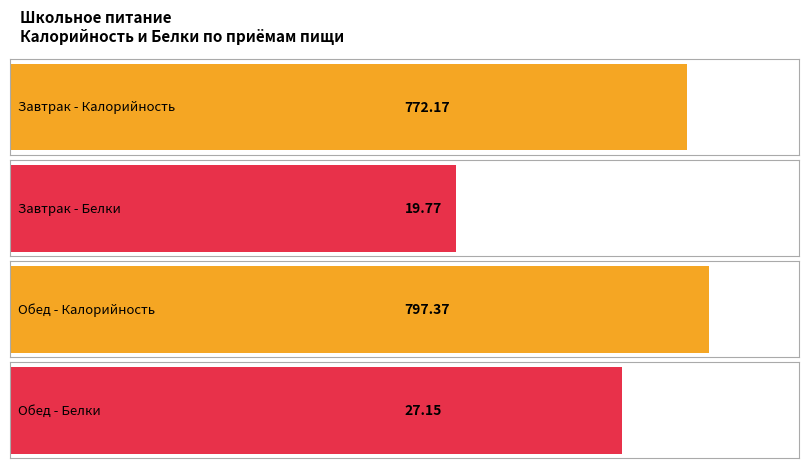

List the series in order of their peak value, highest first.

Калорийность, Белки